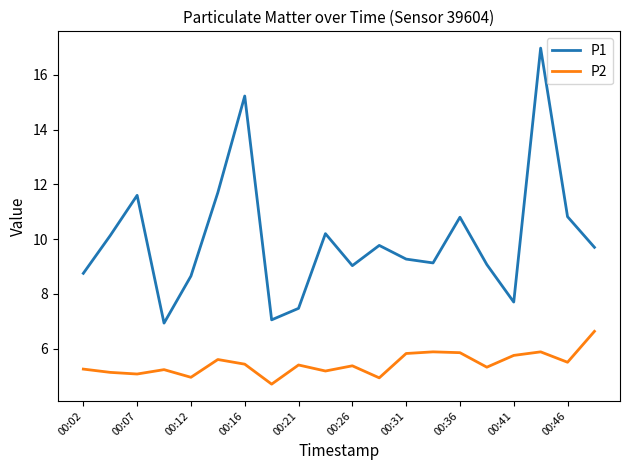

Which series has the largest range (max minus min)?

P1